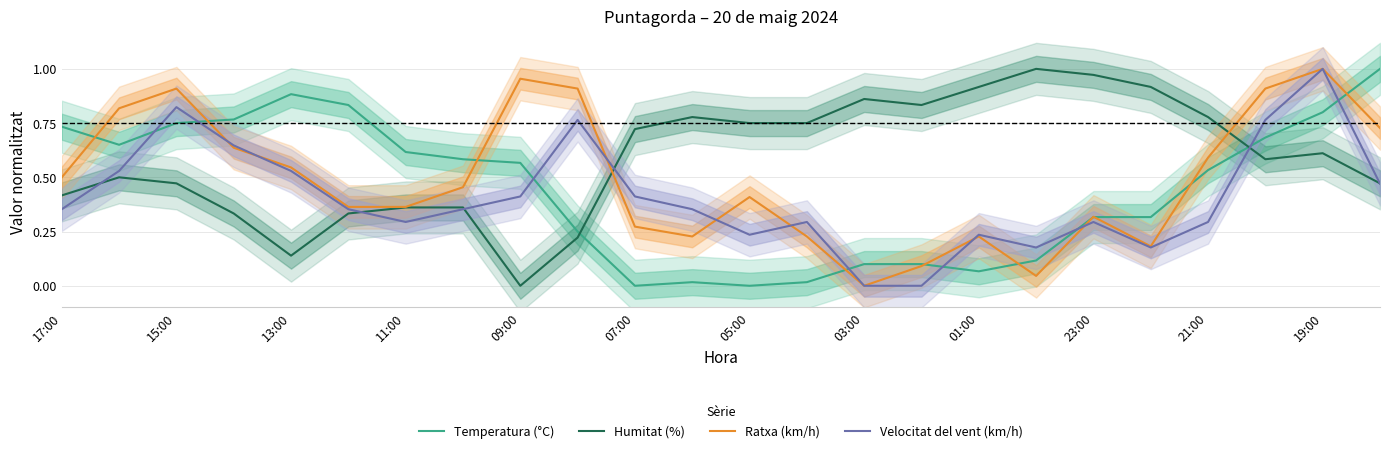

Which series has the largest total across all categories?

Humitat (%)